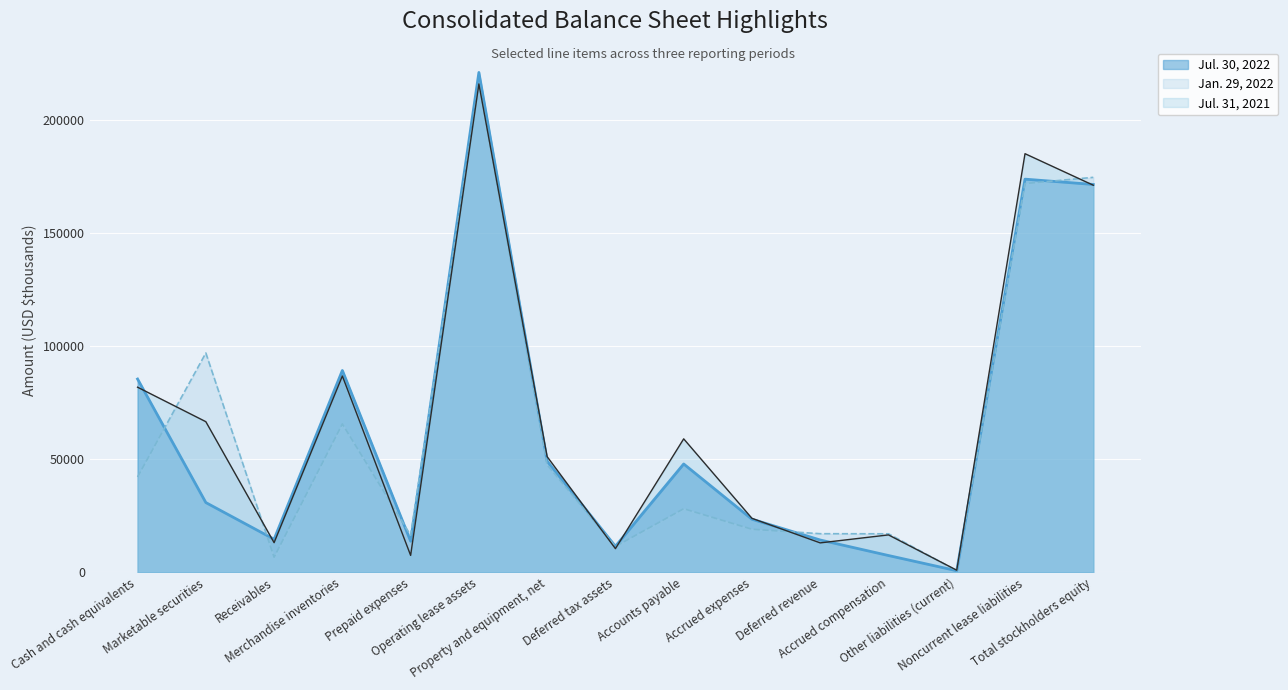

What are all the series names shown in the legend?

Jul. 30, 2022, Jan. 29, 2022, Jul. 31, 2021